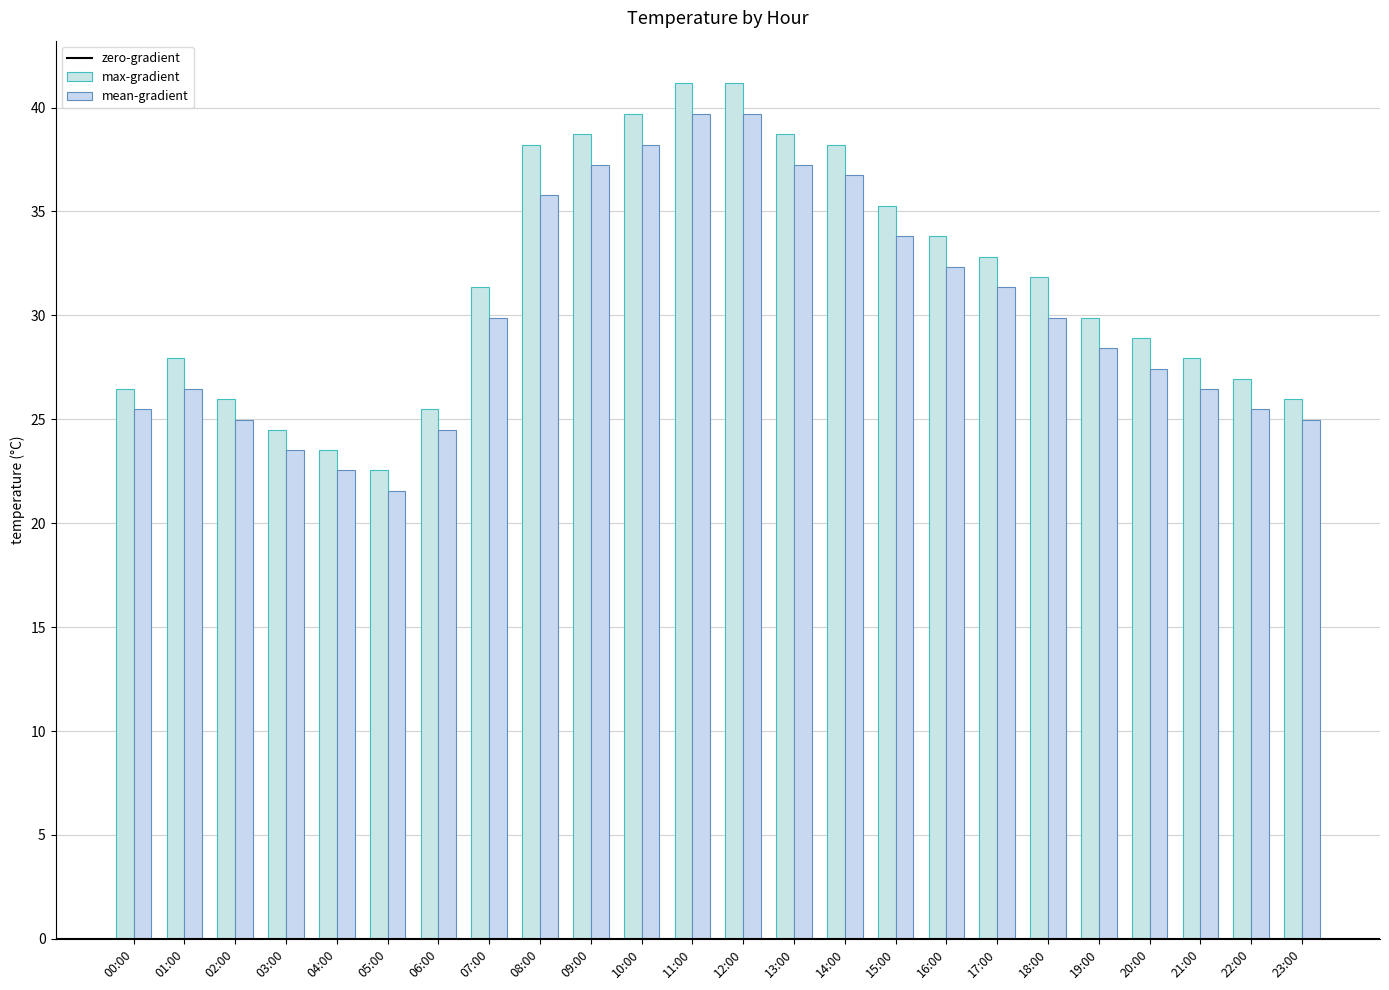

How many groups of bars are there?

24